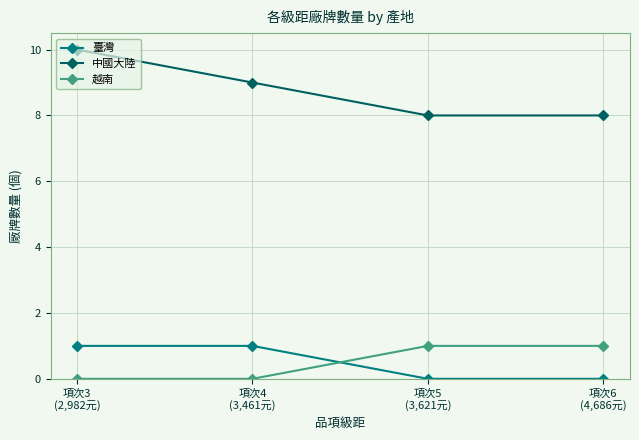

True or false: 越南 has more than 1 interior local peaks.

False